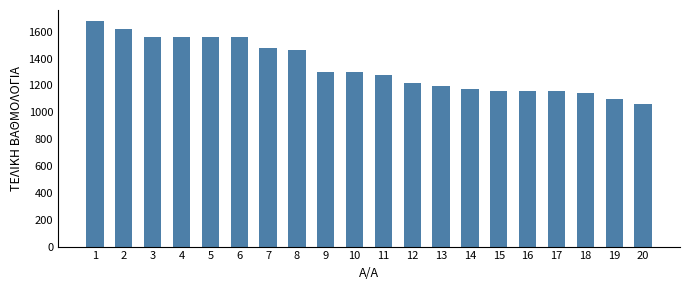

The value at 17 is 2069. True or false?

False